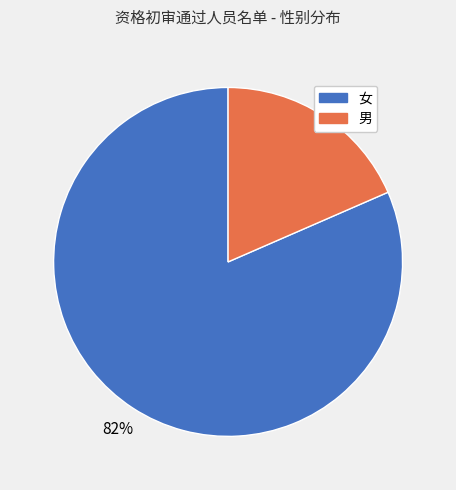

Does 男 account for over 50% of the chart?

No